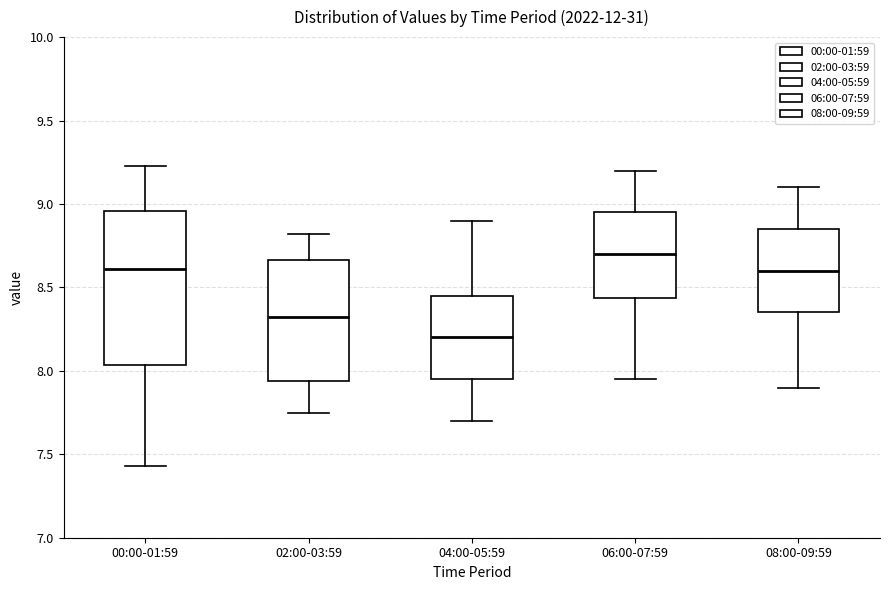

Reading left to right, transcribe this box plot: for each box, give where its median line is, the range the box spans, and where its two whiskers end, as read against the y-axis. The values are not printed on the chart, so give them approximately, as read against the axis.

00:00-01:59: median 8.60, box 8.05 to 8.95, whiskers 7.45 to 9.25
02:00-03:59: median 8.35, box 7.95 to 8.65, whiskers 7.75 to 8.80
04:00-05:59: median 8.20, box 7.95 to 8.45, whiskers 7.70 to 8.90
06:00-07:59: median 8.70, box 8.45 to 8.95, whiskers 7.95 to 9.20
08:00-09:59: median 8.60, box 8.35 to 8.85, whiskers 7.90 to 9.10